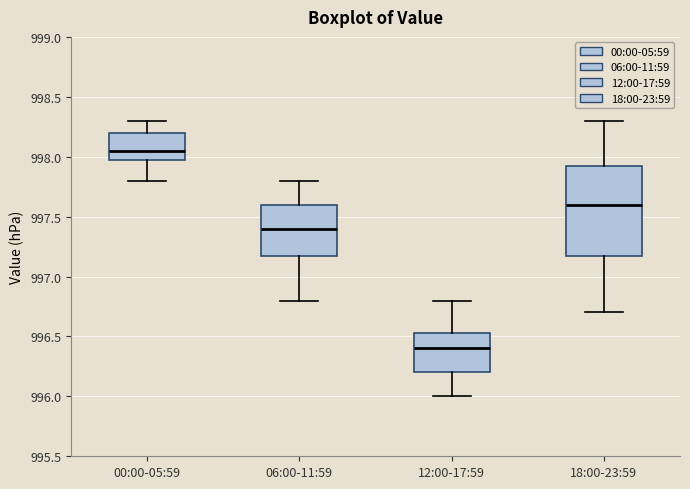

Where does the median line of the box for 12:00-17:59 sit on the y-axis? The values are not printed on the chart, so give them approximately, as read against the axis.

996.40